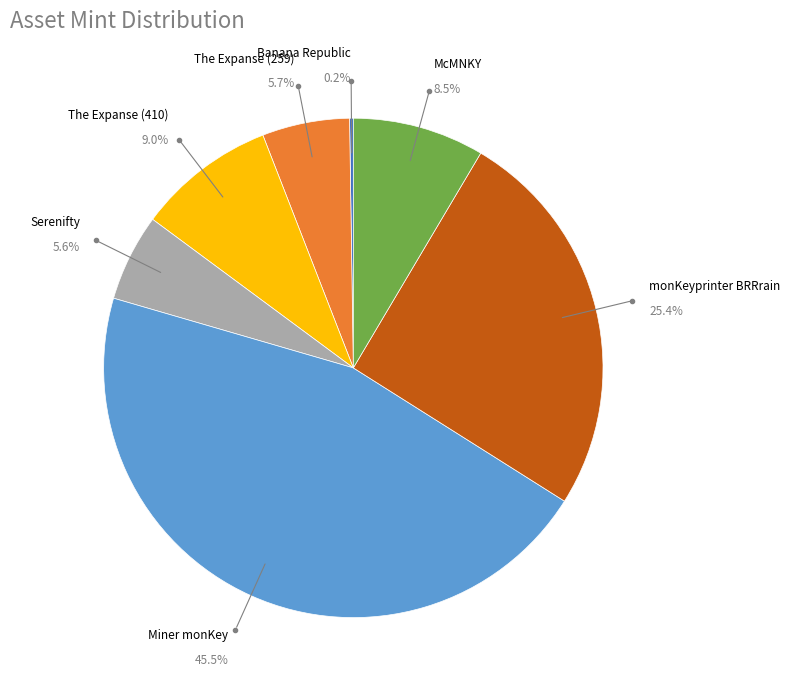

Between Serenifty and monKeyprinter BRRrain, which is larger?

monKeyprinter BRRrain